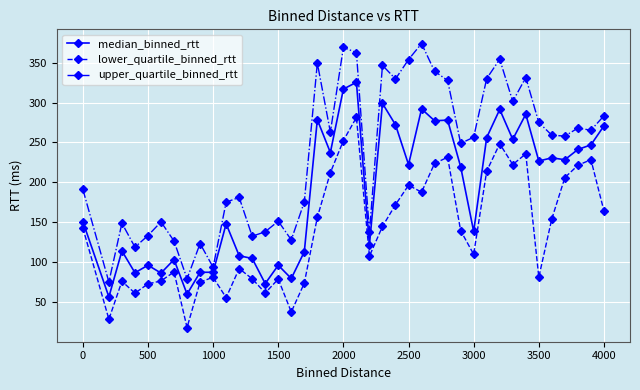

At how many categories does at least one series exceed 52?

40